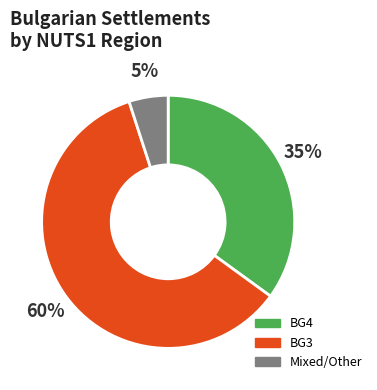

Does BG4 represent more than half of the total?

No